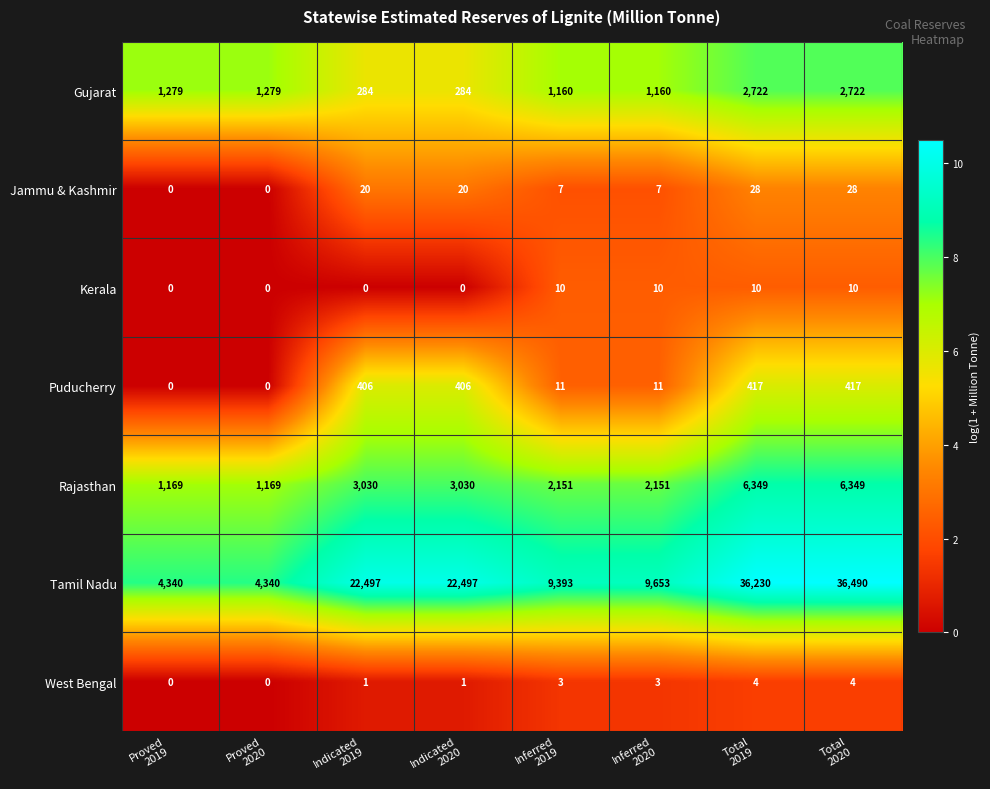

Which series has the largest total across all categories?

Tamil Nadu